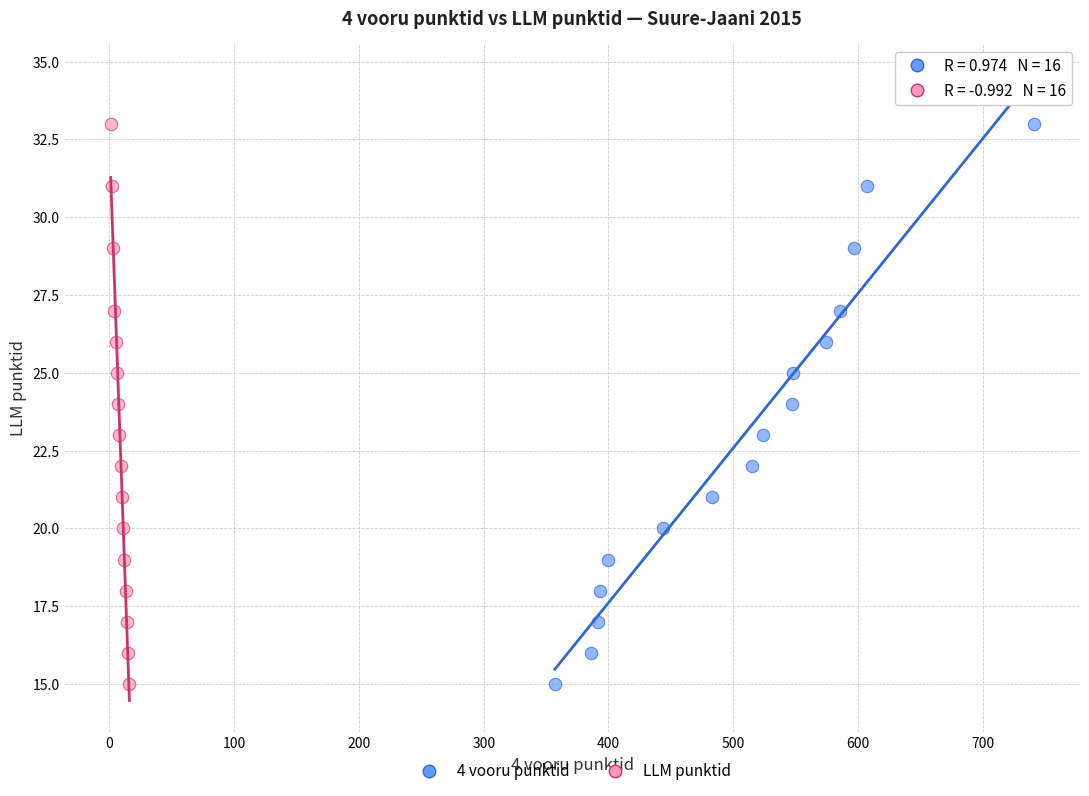

What are all the series names shown in the legend?

4 vooru punktid, LLM punktid